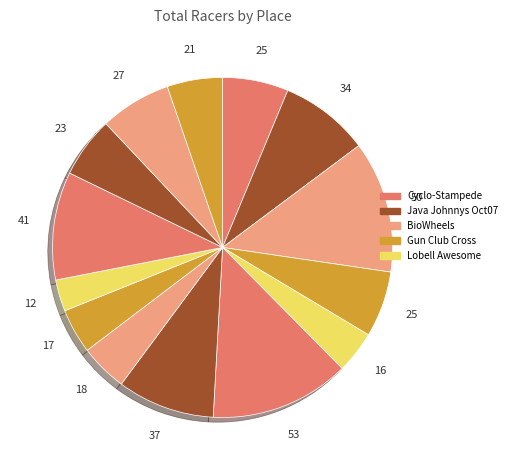

Does any single category account for the majority?

No